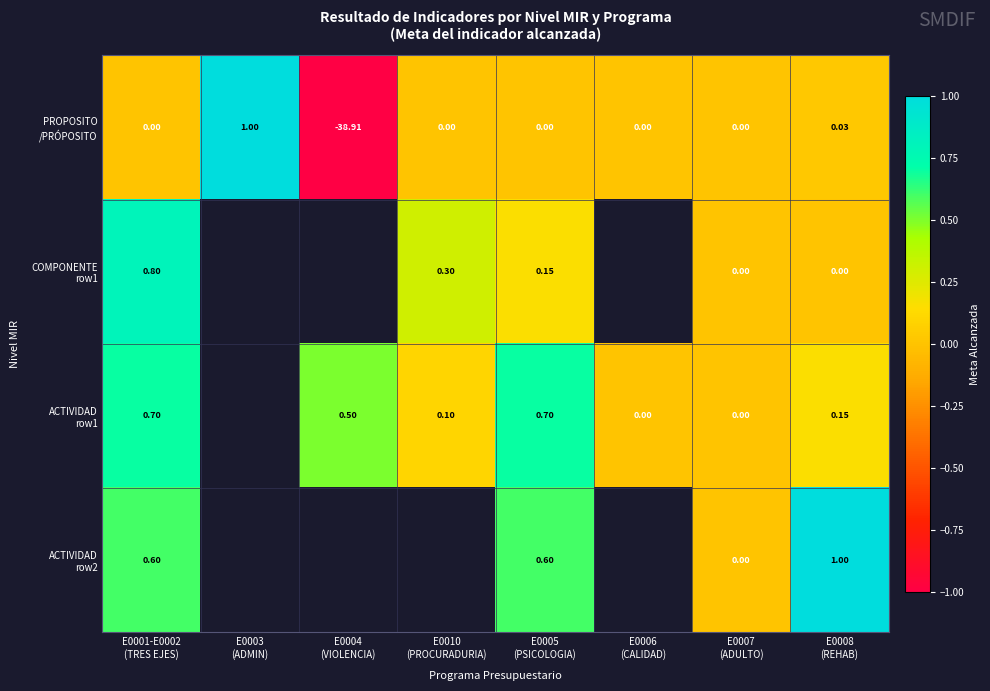

At how many categories does at least one series exceed 0?

6